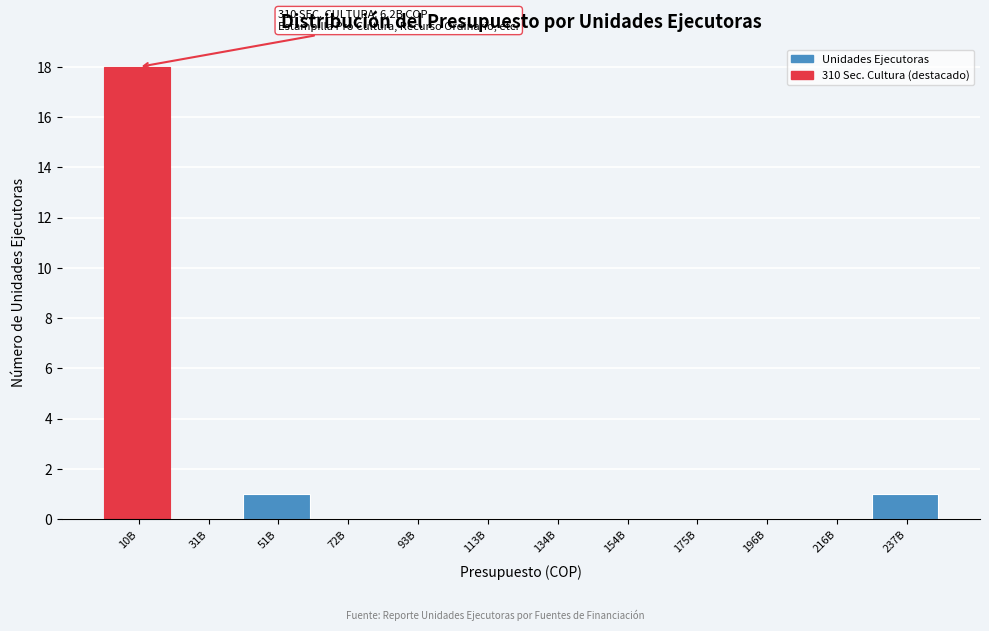

Reading left to right, list all the values displayed in this chart.

10B=18	31B=0	51B=1	72B=0	93B=0	113B=0	134B=0	154B=0	175B=0	196B=0	216B=0	237B=1